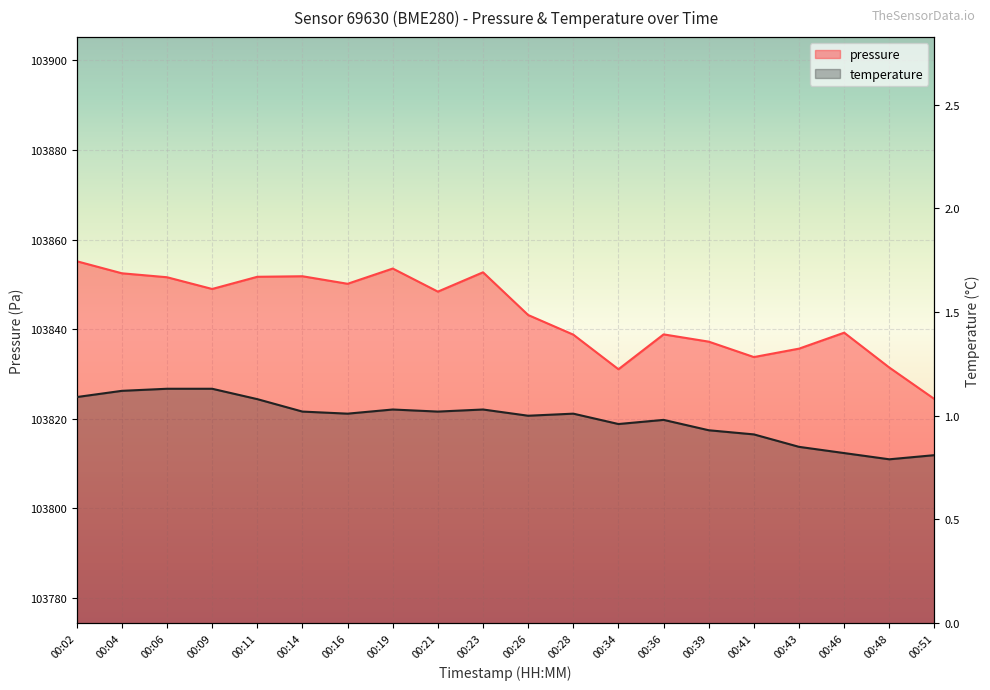

What is the difference between the second highest and minimum values in the temperature series?

0.3